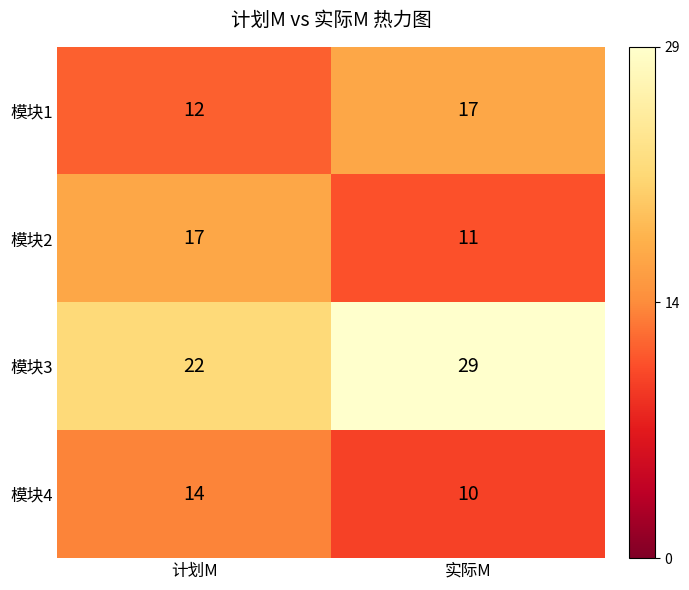

What is the difference between the maximum and minimum values in the 模块3 series?

7